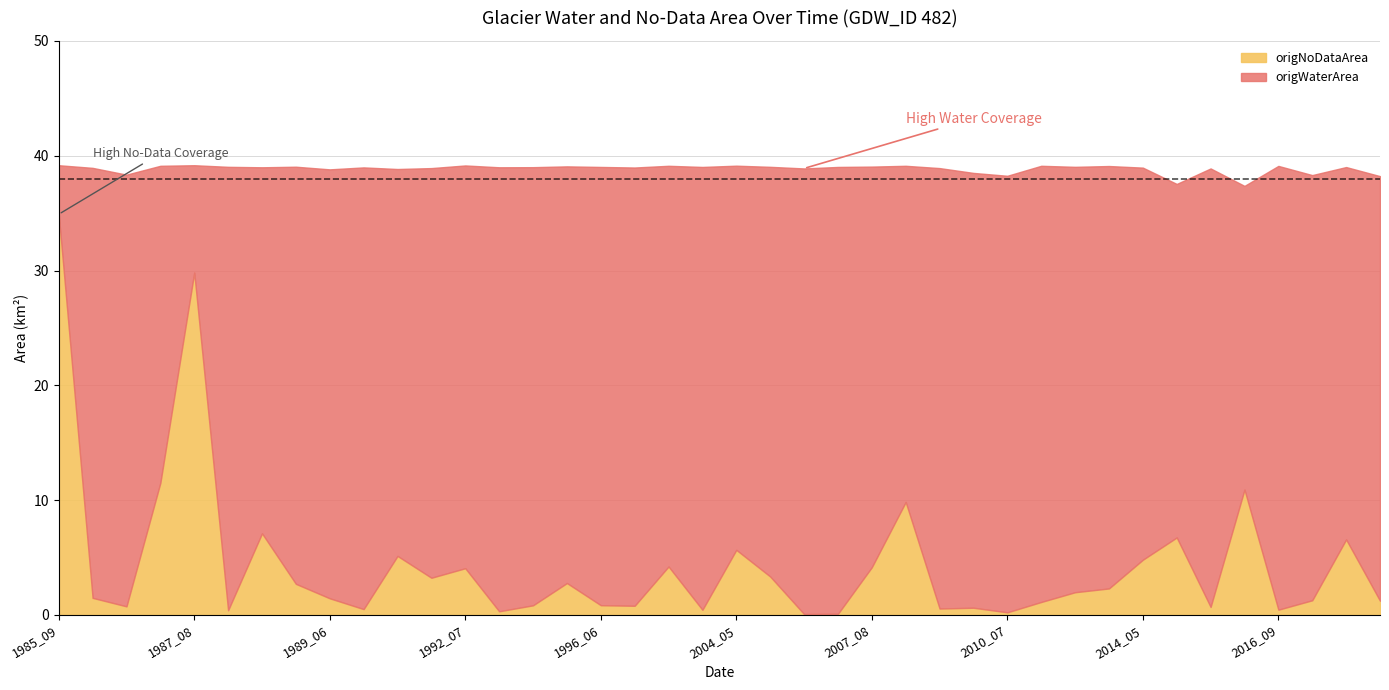

Which has a higher value, 1989_08 or 2015_08?

1989_08